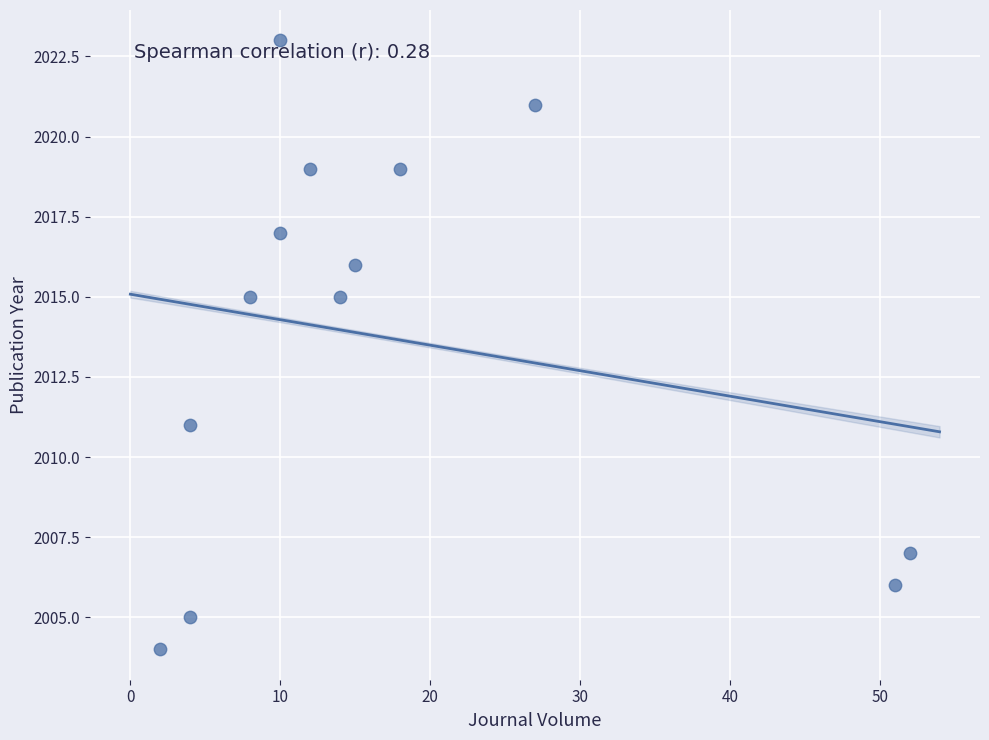

What is the range of Y values (max minus min)?

19